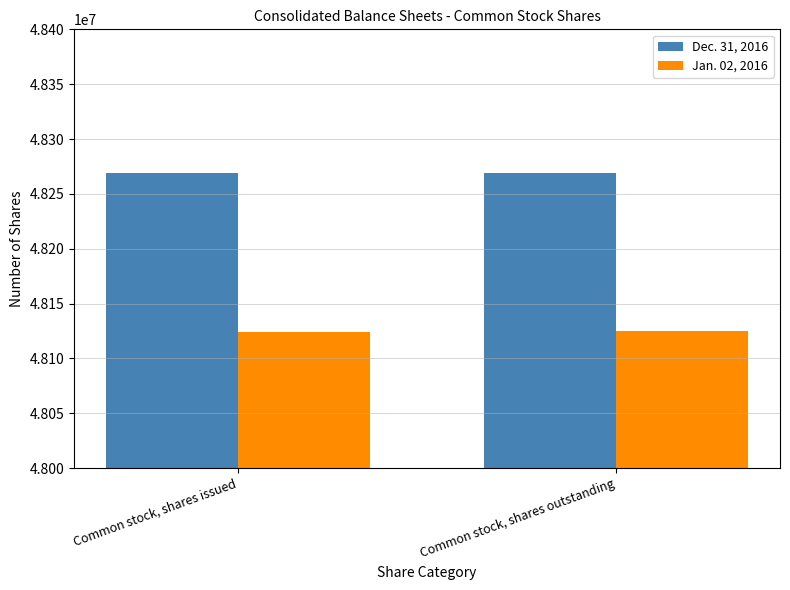

What is the spread (max minus min) of values at Common stock, shares issued?

144044